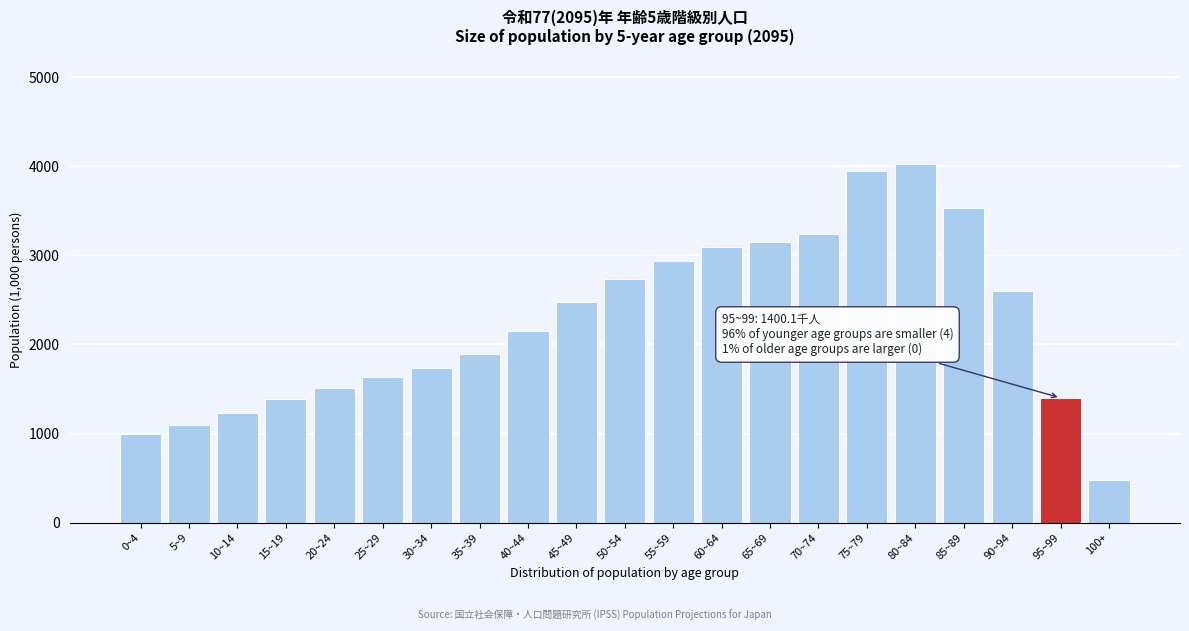

What is the label of the 16th bar from the left?

75~79